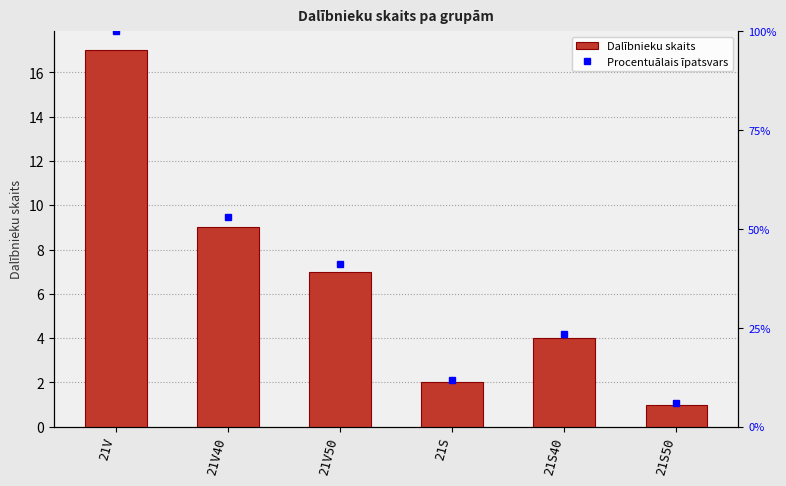

Which series changed the most between 21S and 21S40?

Procentuālais īpatsvars